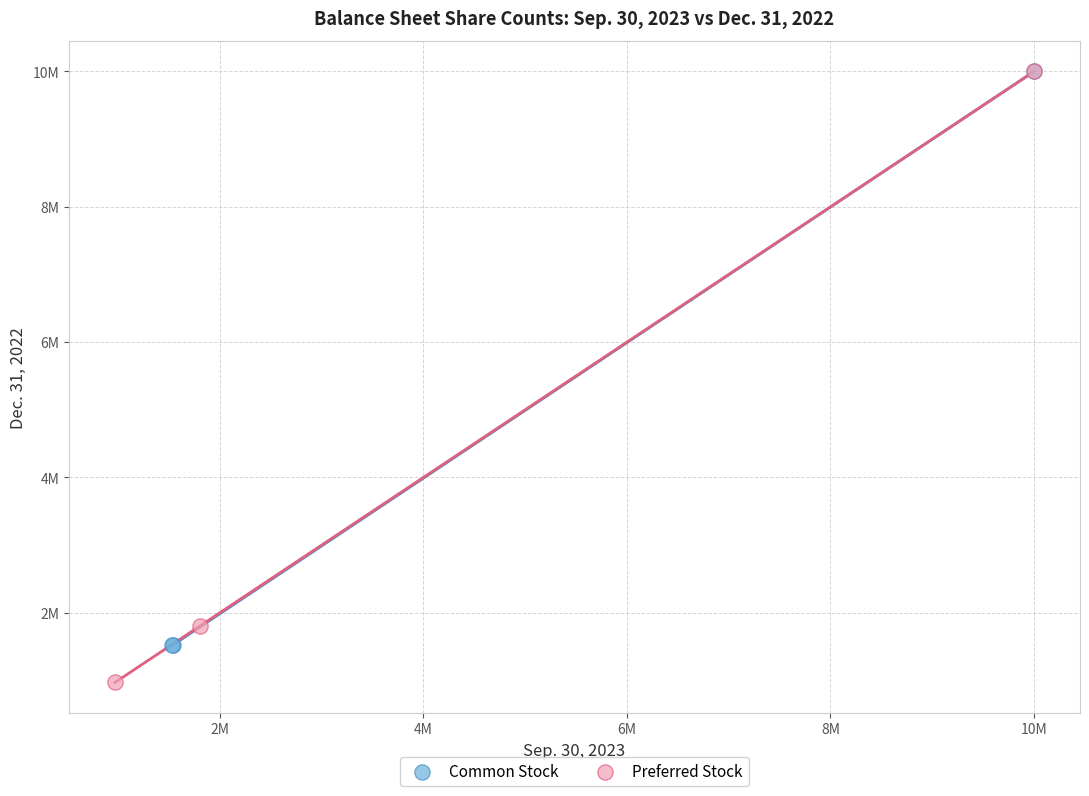

What are all the series names shown in the legend?

Common Stock, Preferred Stock